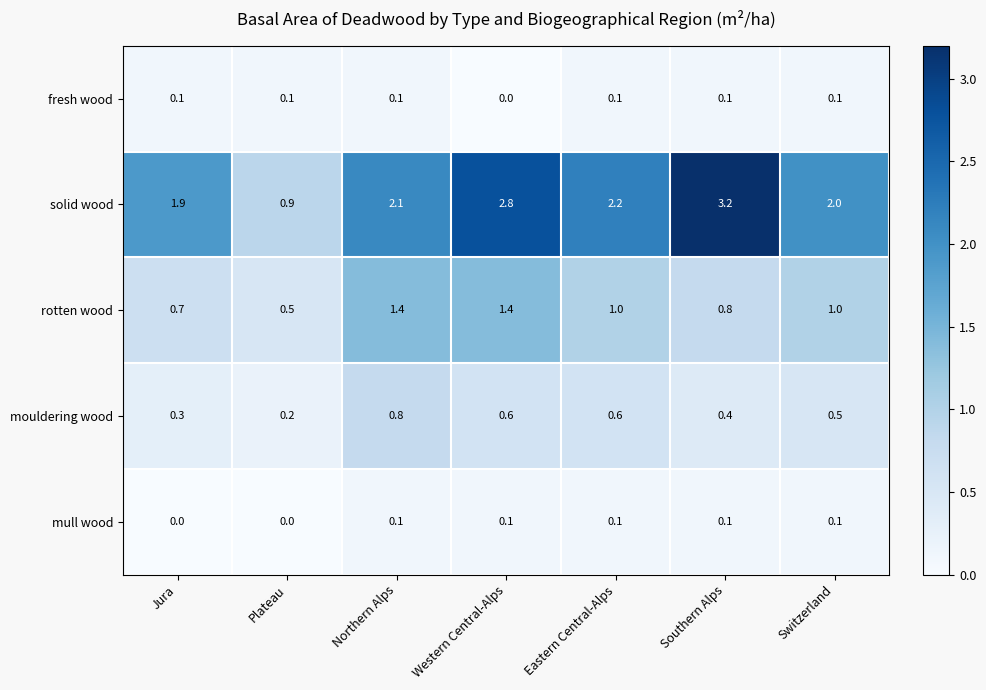

What is the sum of all rotten wood values?

6.8